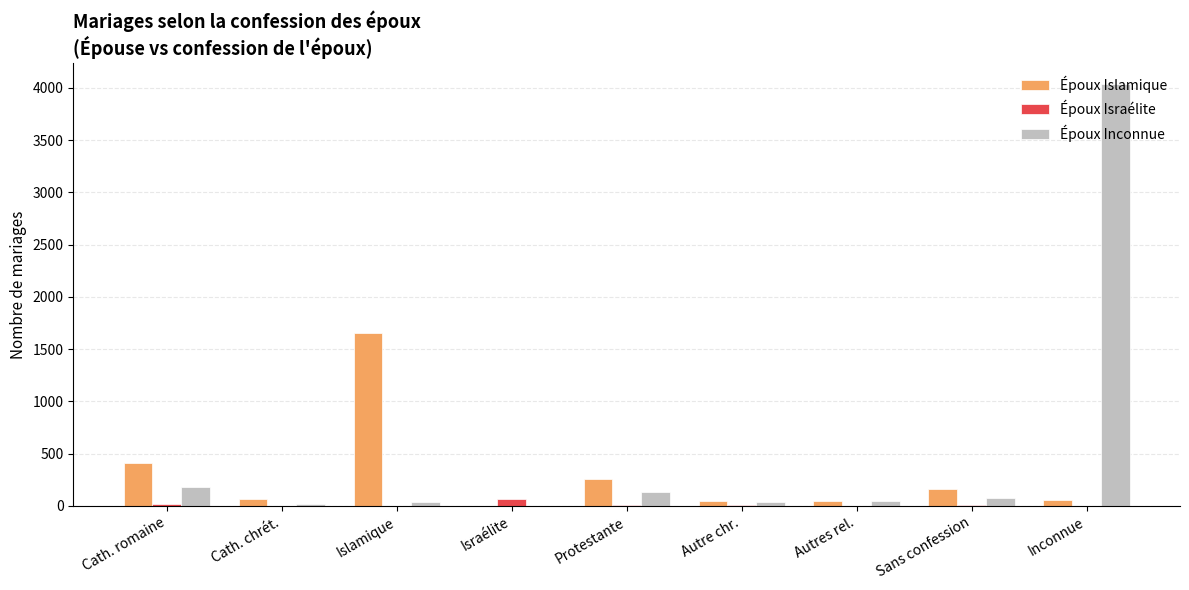

Which series has the largest range (max minus min)?

Époux Inconnue